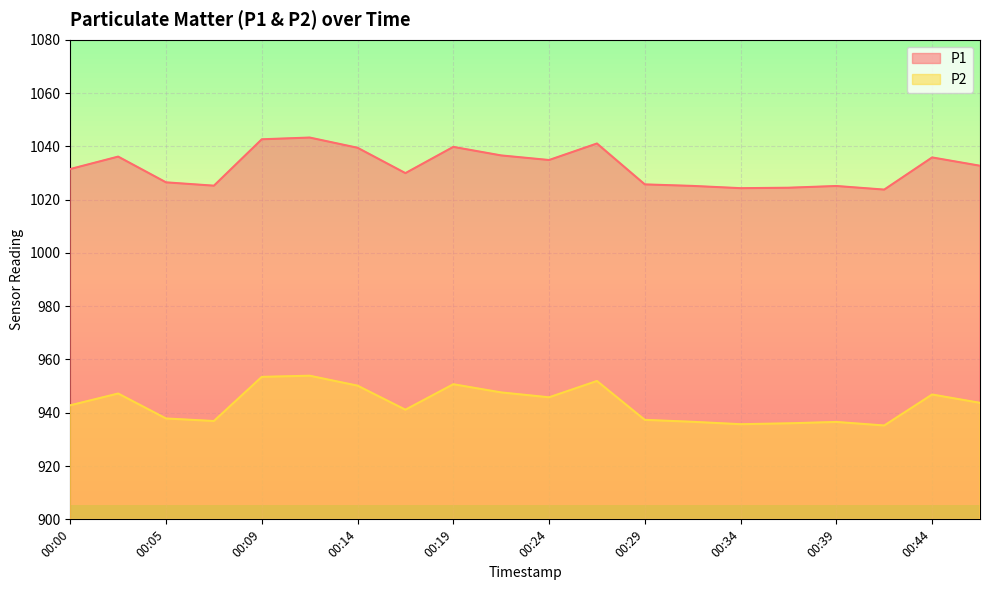

Reading left to right, what are all the values shown in this chart?

P1: 00:00=1031.5	00:02=1036.1	00:05=1026.5	00:07=1025.2	00:09=1042.6	00:12=1043.3	00:14=1039.5	00:17=1029.9	00:19=1039.8	00:22=1036.6	00:24=1034.8	00:27=1041.0	00:29=1025.7	00:31=1025.1	00:34=1024.3	00:36=1024.5	00:39=1025.1	00:41=1023.8	00:44=1035.8	00:46=1032.7
P2: 00:00=942.8	00:02=947.2	00:05=937.9	00:07=936.9	00:09=953.5	00:12=953.9	00:14=950.2	00:17=941.1	00:19=950.7	00:22=947.6	00:24=945.8	00:27=951.9	00:29=937.3	00:31=936.6	00:34=935.7	00:36=936.0	00:39=936.5	00:41=935.2	00:44=946.9	00:46=943.7